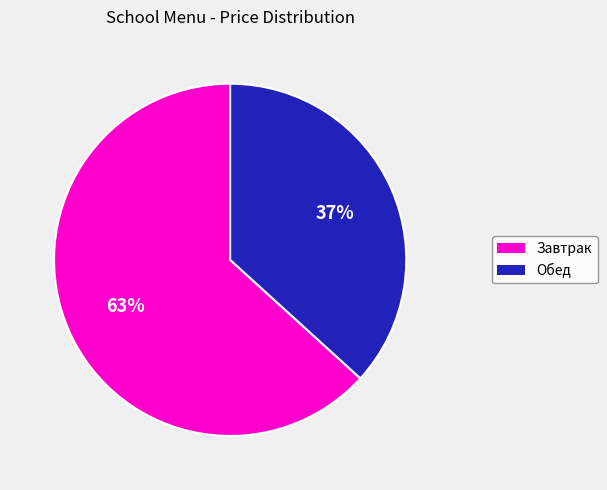

Is there any slice that represents more than half of the pie?

Yes